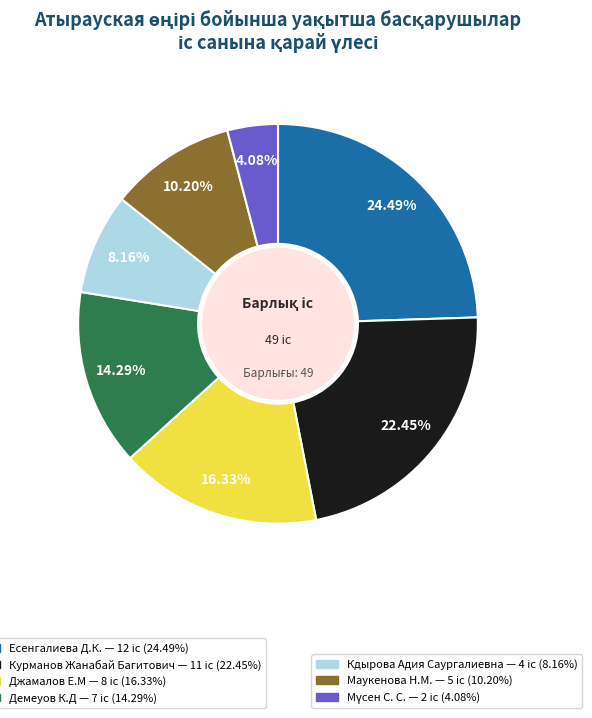

Is there any slice that represents more than half of the pie?

No